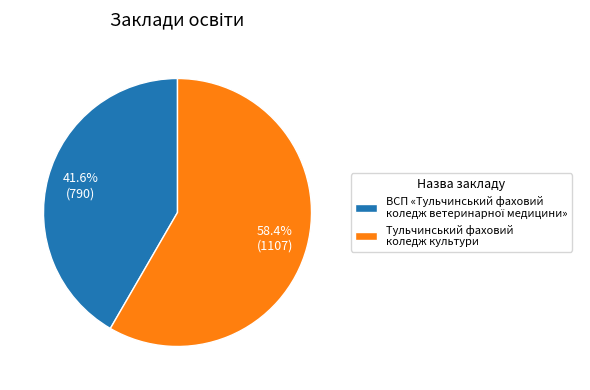

Does Тульчинський фаховий коледж культури account for over 50% of the chart?

Yes